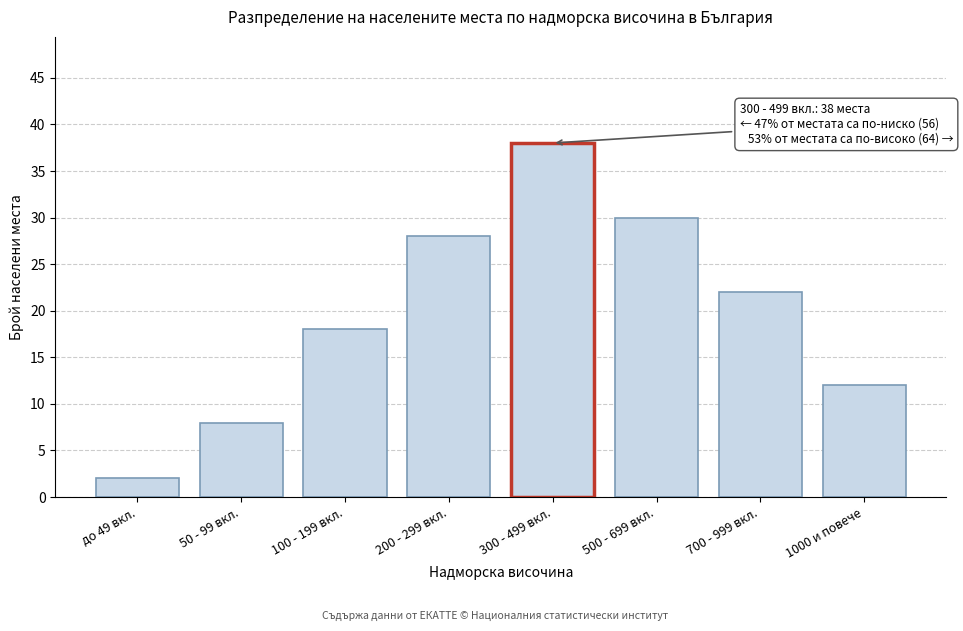

Reading left to right, what are all the values shown in this chart?

до 49 вкл.=2	50 - 99 вкл.=8	100 - 199 вкл.=18	200 - 299 вкл.=28	300 - 499 вкл.=38	500 - 699 вкл.=30	700 - 999 вкл.=22	1000 и повече=12